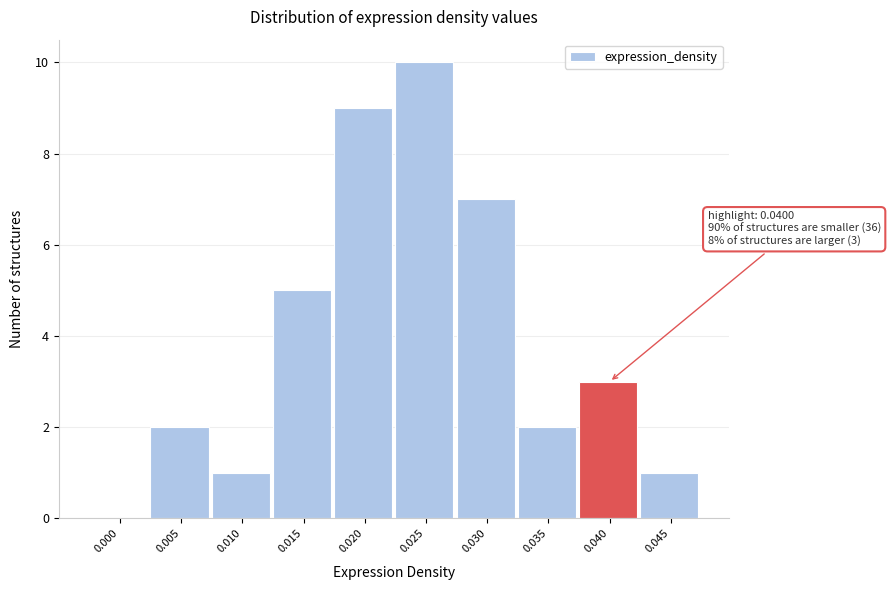

Reading left to right, what are all the values shown in this chart?

0.000=0	0.005=2	0.010=1	0.015=5	0.020=9	0.025=10	0.030=7	0.035=2	0.040=3	0.045=1